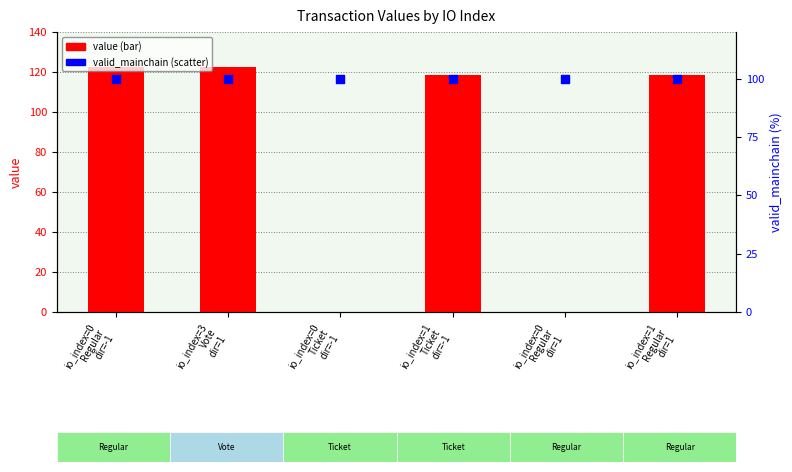

Which series has the largest Y range (max minus min)?

value